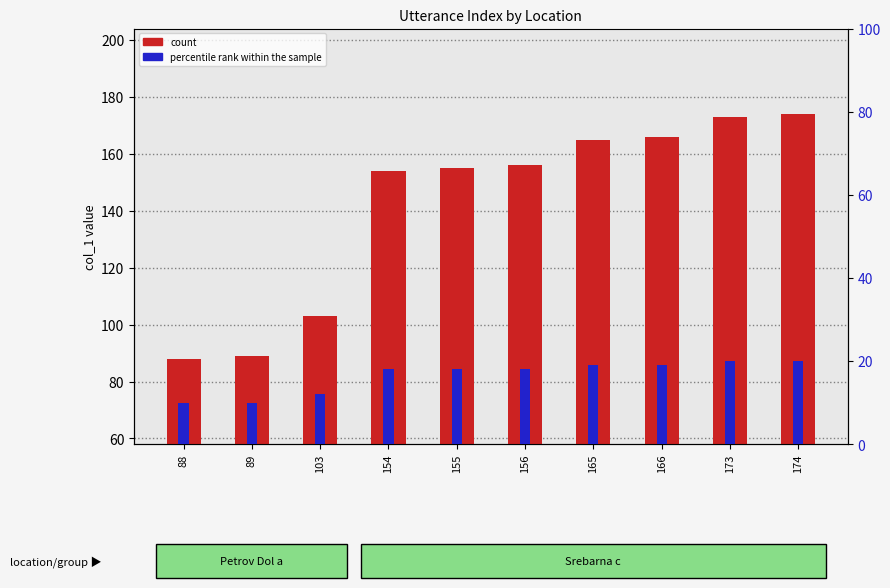

Reading left to right, what are all the values shown in this chart?

count: 88=88	89=89	103=103	154=154	155=155	156=156	165=165	166=166	173=173	174=174
percentile rank within the sample: 88=10	89=10	103=12	154=18	155=18	156=18	165=19	166=19	173=20	174=20